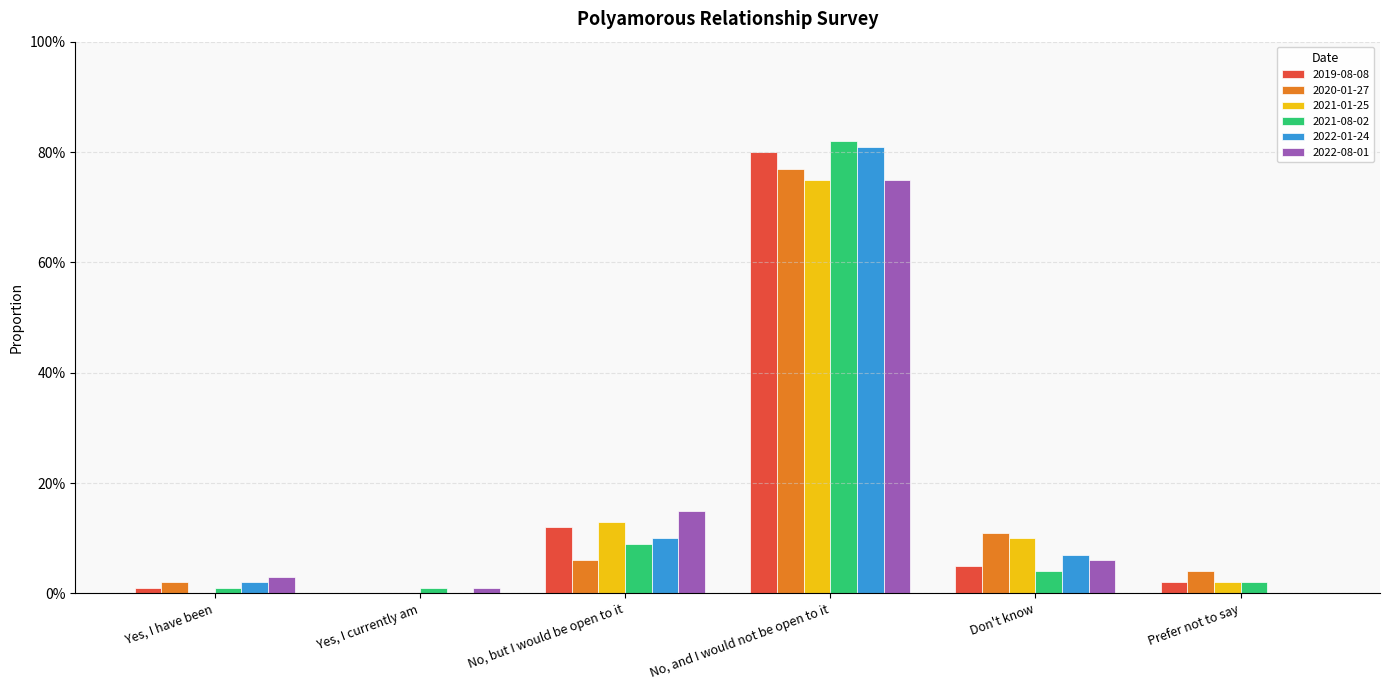

True or false: 2020-01-27 has a value of 0.1 at Don't know.

True